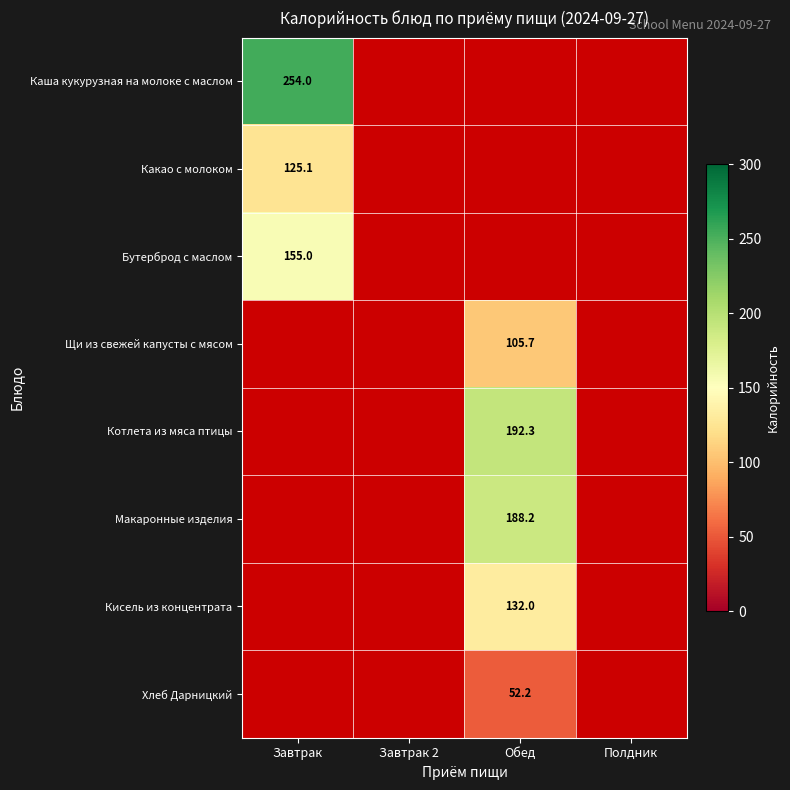

True or false: Котлета из мяса птицы has a value of 192.3 at Обед.

True